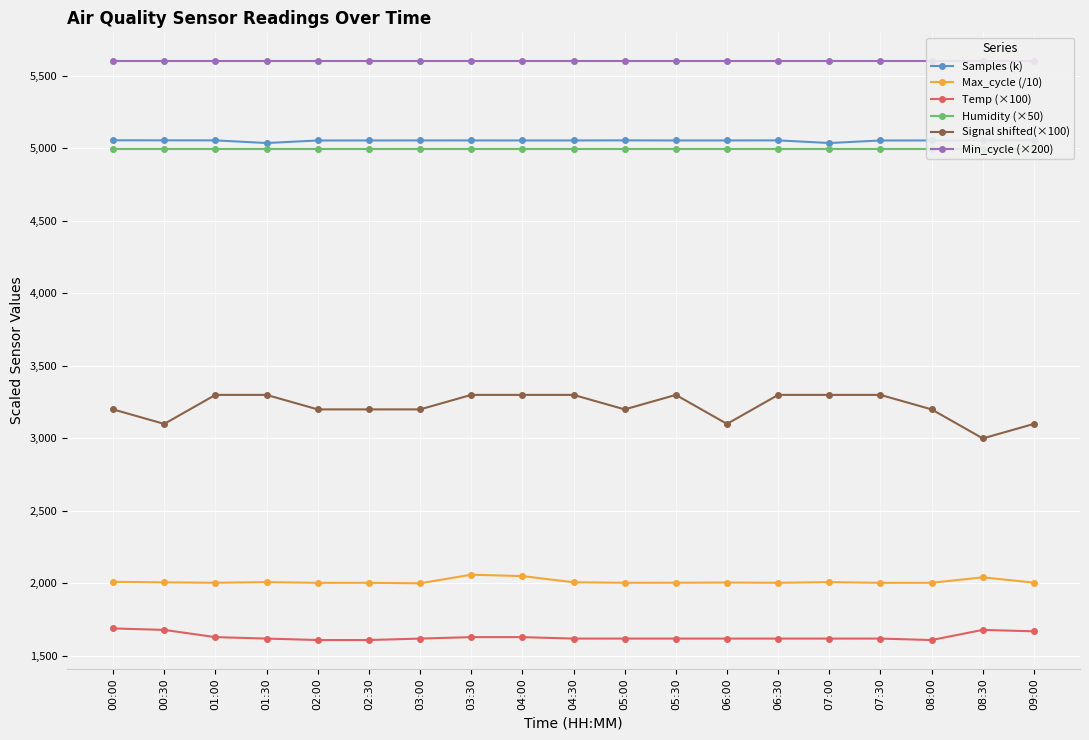

The value of Samples (k) at 04:00 is 1430.2. True or false?

False